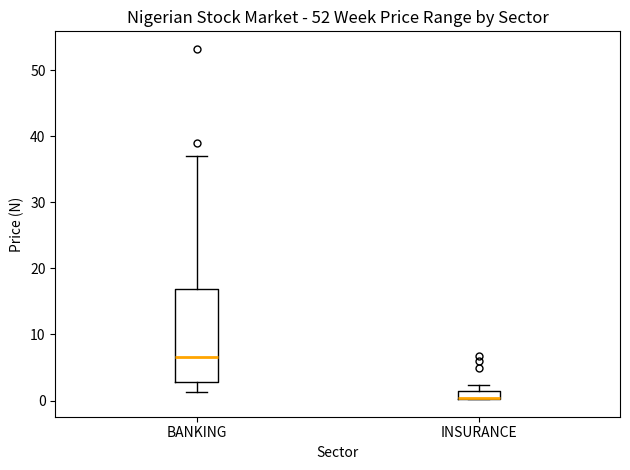

Comparing the boxes themselves (not the whiskers), which one is the tallest?

BANKING